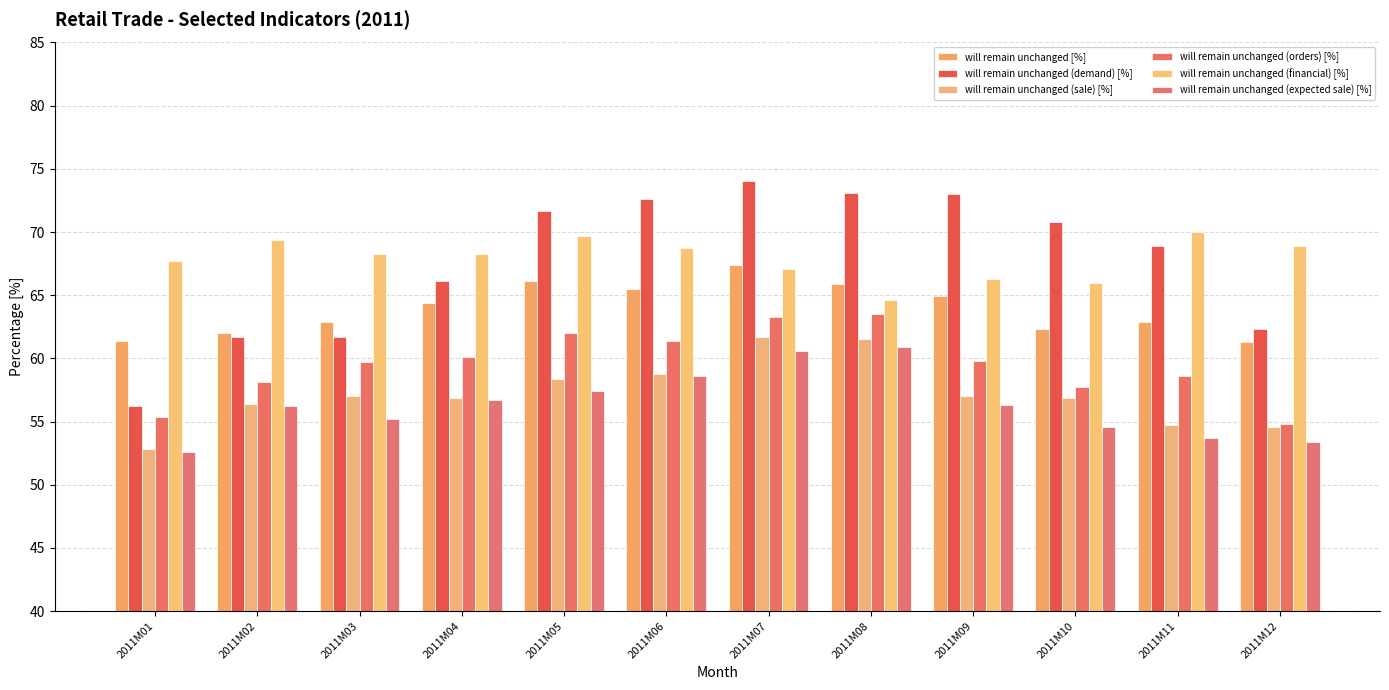

What is the difference between the will remain unchanged (financial) [%] values at 2011M09 and 2011M12?

2.6